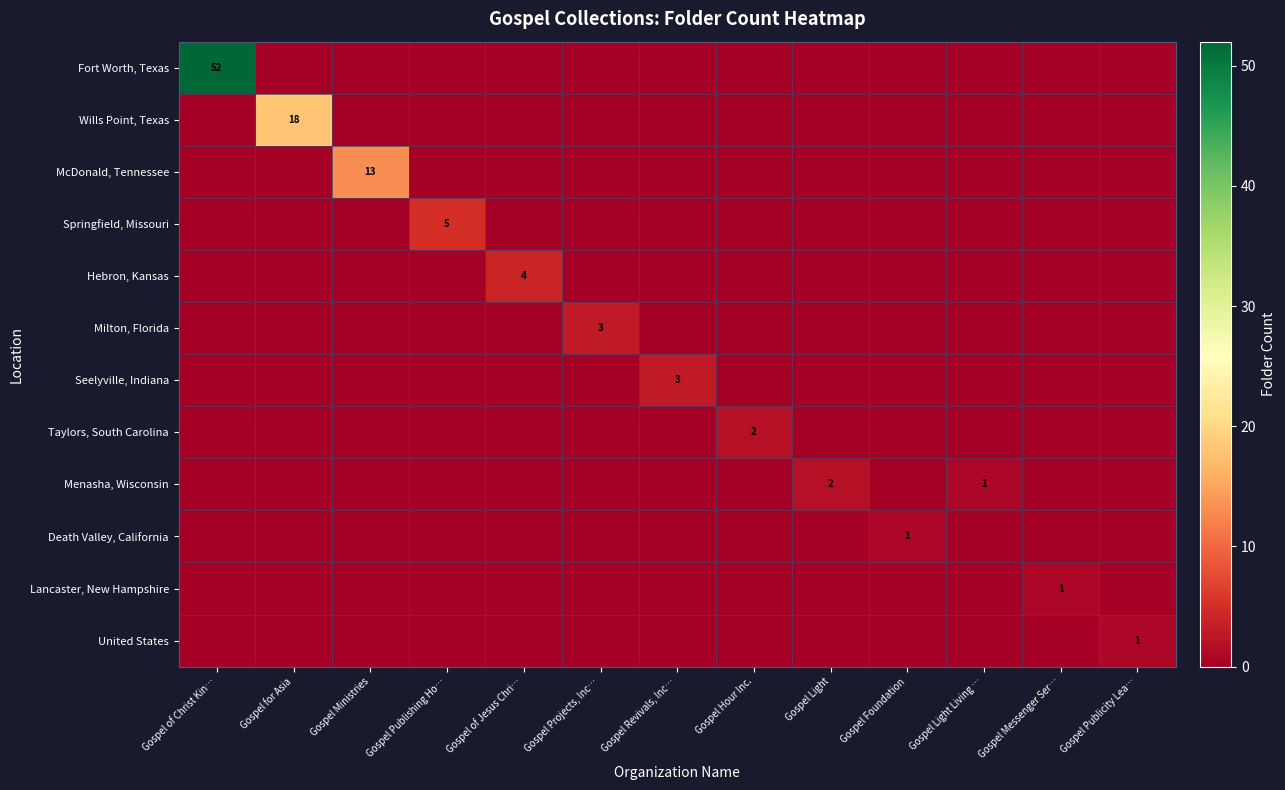

What is the maximum value for Lancaster, New Hampshire?

1